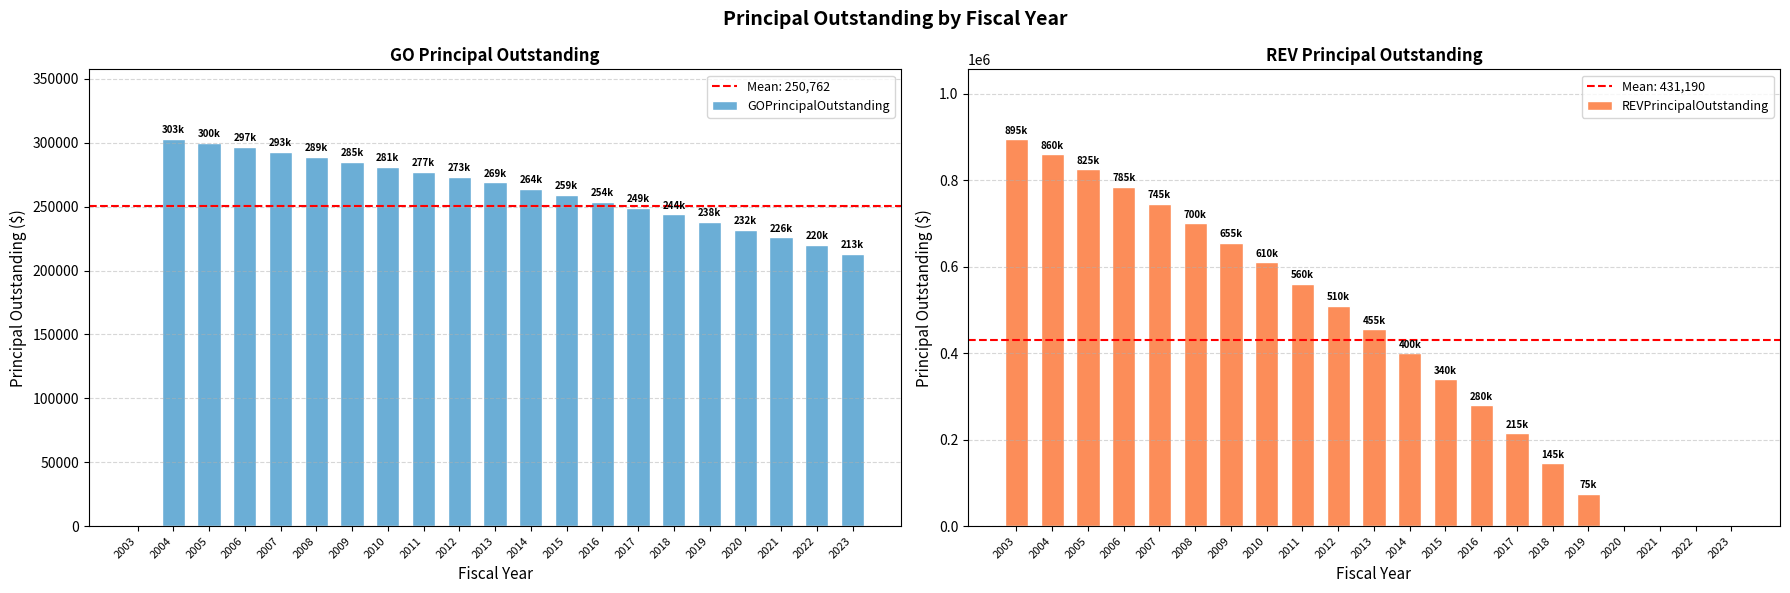

At which category does the chart reach its peak across all series?

2003